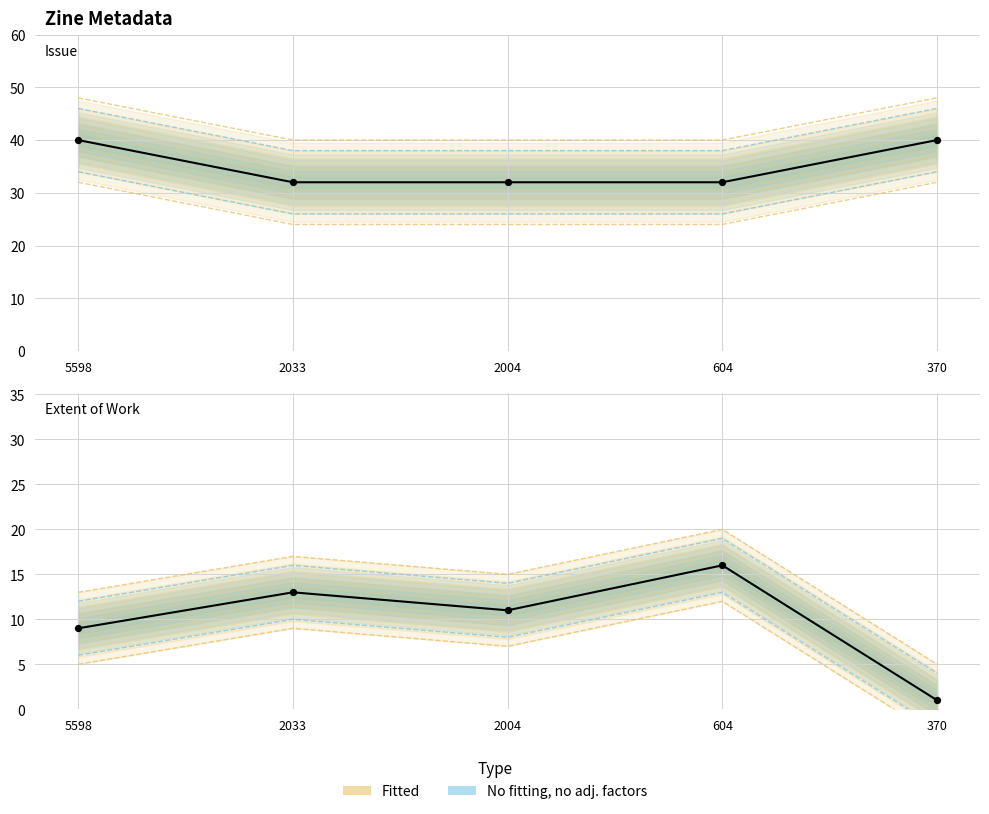

Which series has the widest spread of Y values?

Issue